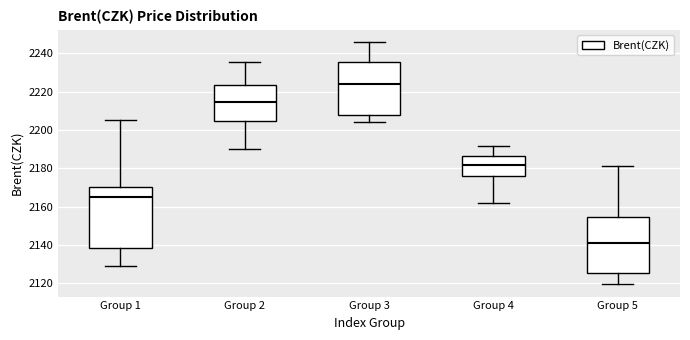

Which box is the tallest, from its lower edge to its upper edge?

Group 1